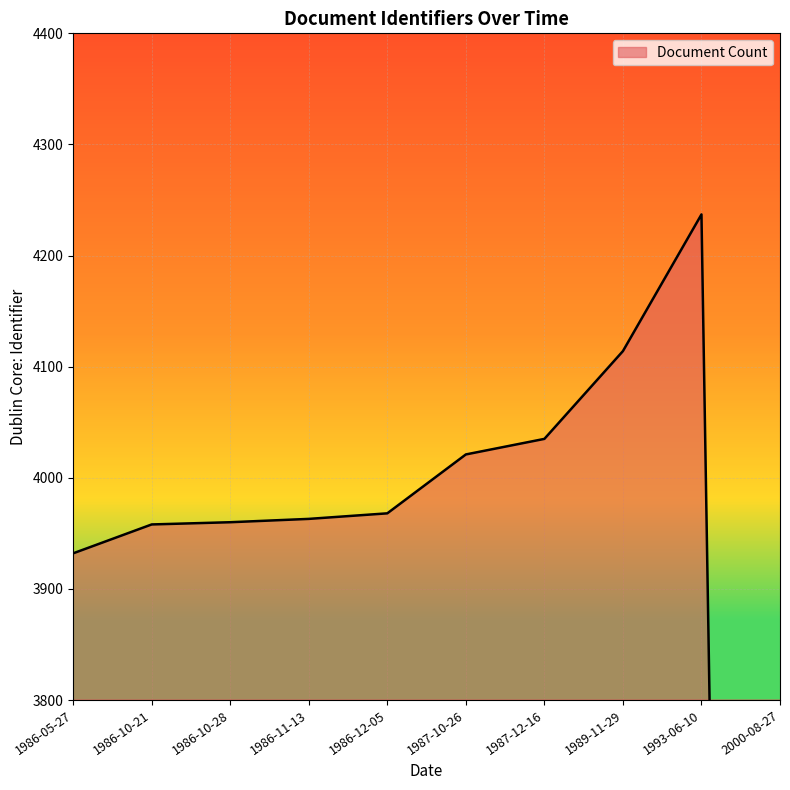

What is the change in value from 1986-10-21 to 1986-12-05?

+10